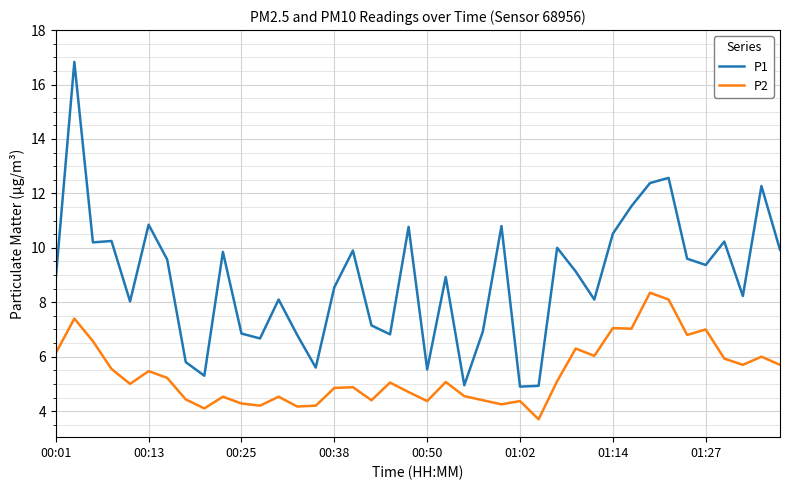

True or false: P1 and P2 cross at least once.

False